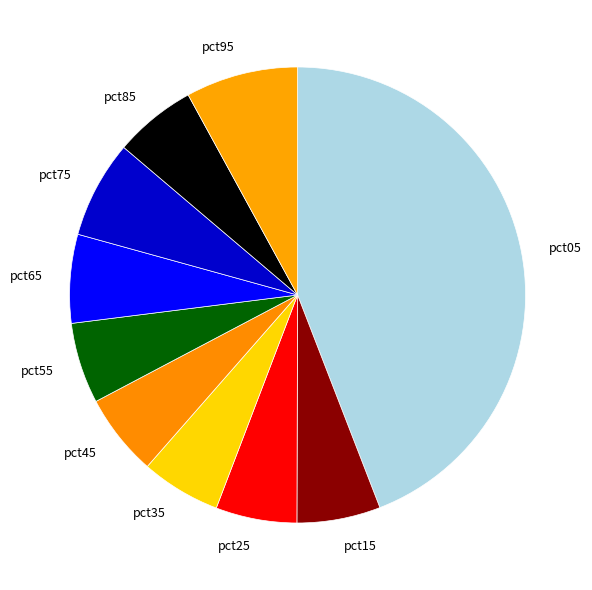

Is there a majority slice in this chart?

No